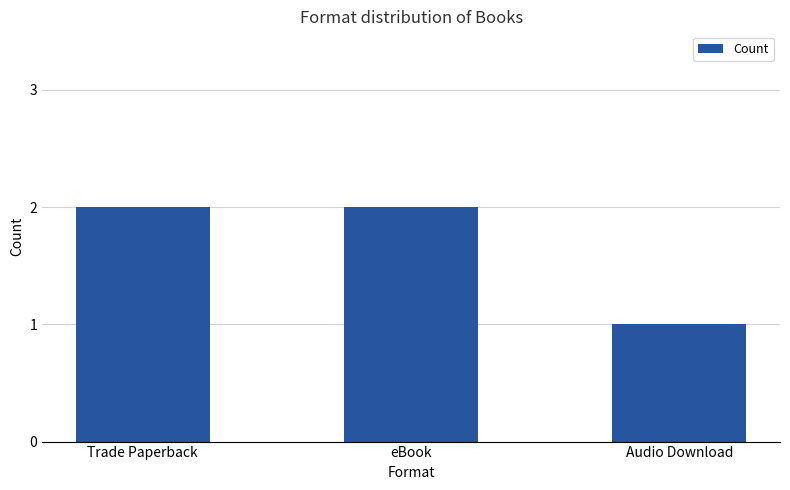

What is the value of the 3rd bar from the left?

1